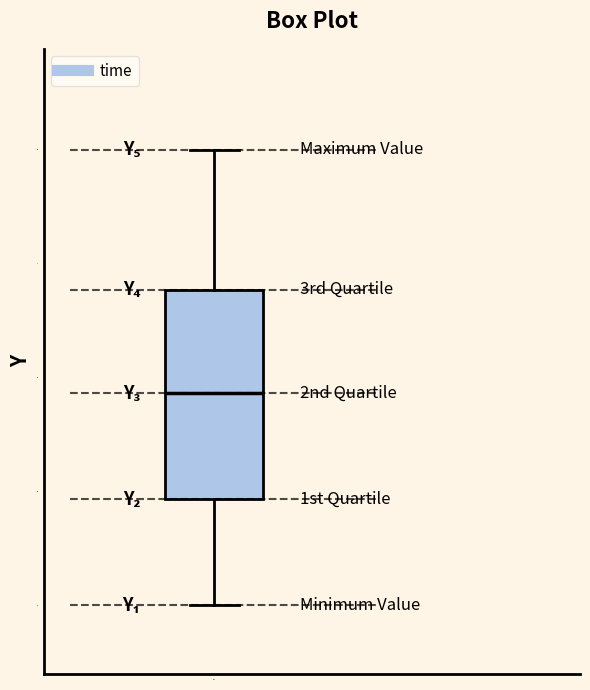

Where is the upper edge of the box for time on the y-axis? The values are not printed on the chart, so give them approximately, as read against the axis.

1.40